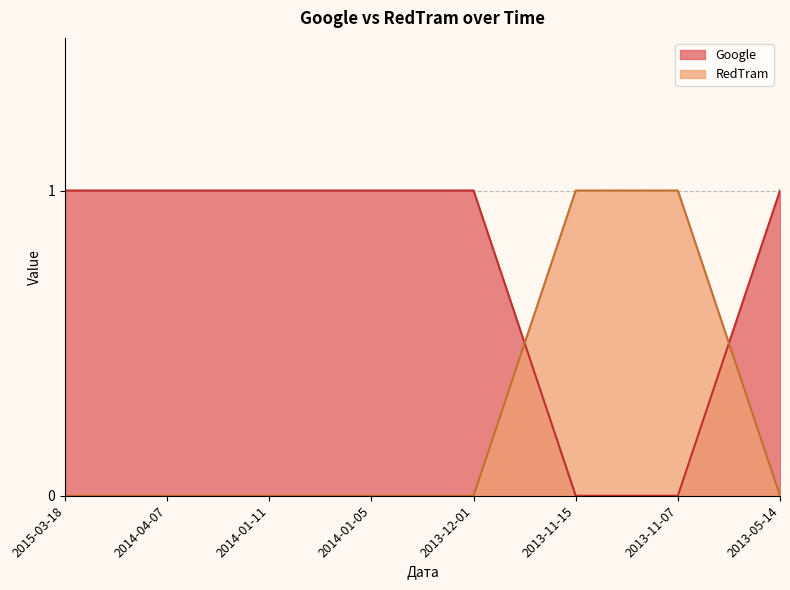

Reading right to left, transcribe all the data shown in this chart.

Google: 1	0	0	1	1	1	1	1
RedTram: 0	1	1	0	0	0	0	0